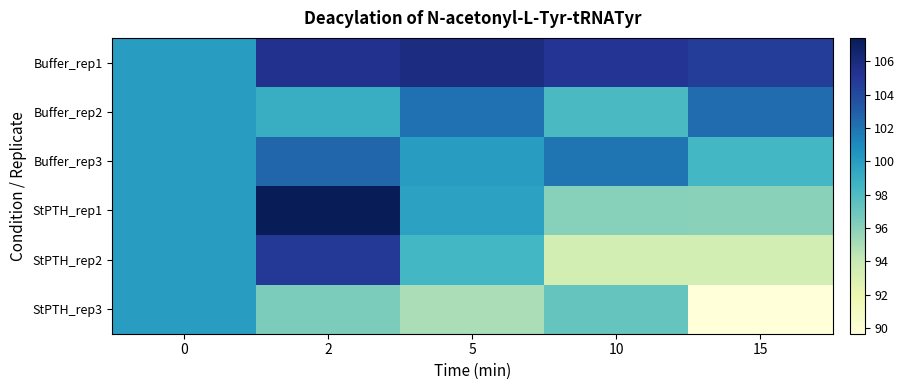

What is the difference between the highest and lowest values at 2?

11.0